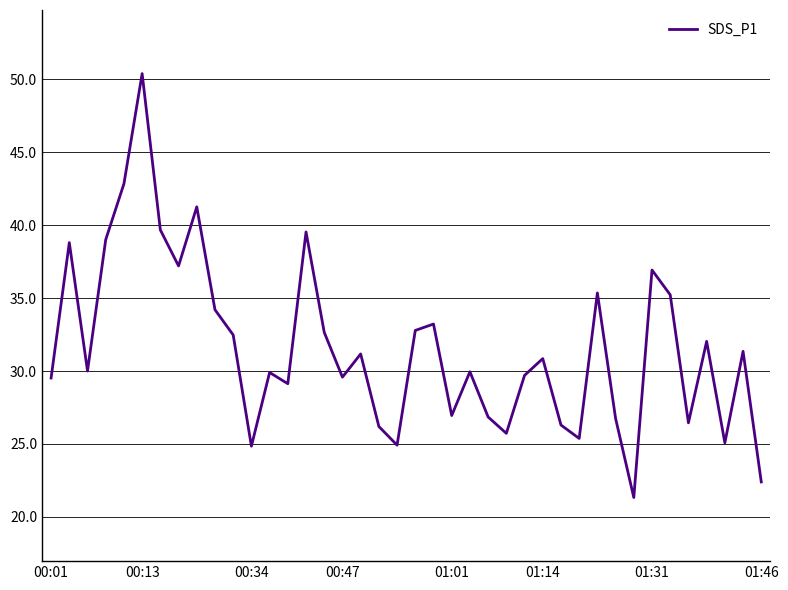

What is the minimum value shown in the chart?

21.3